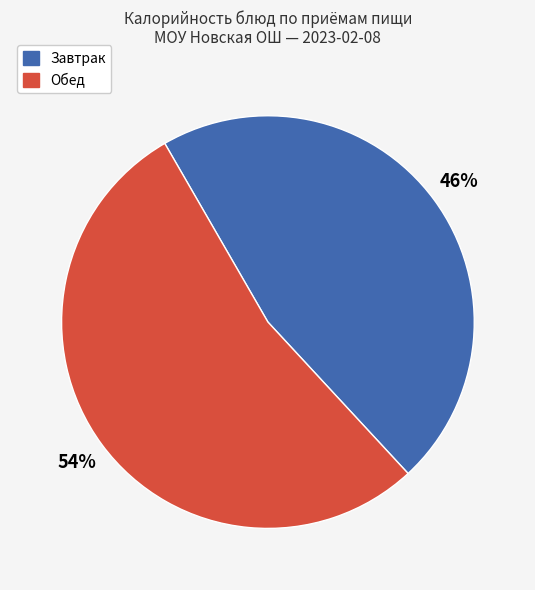

To the nearest percent, what is the average slice percentage?

50%